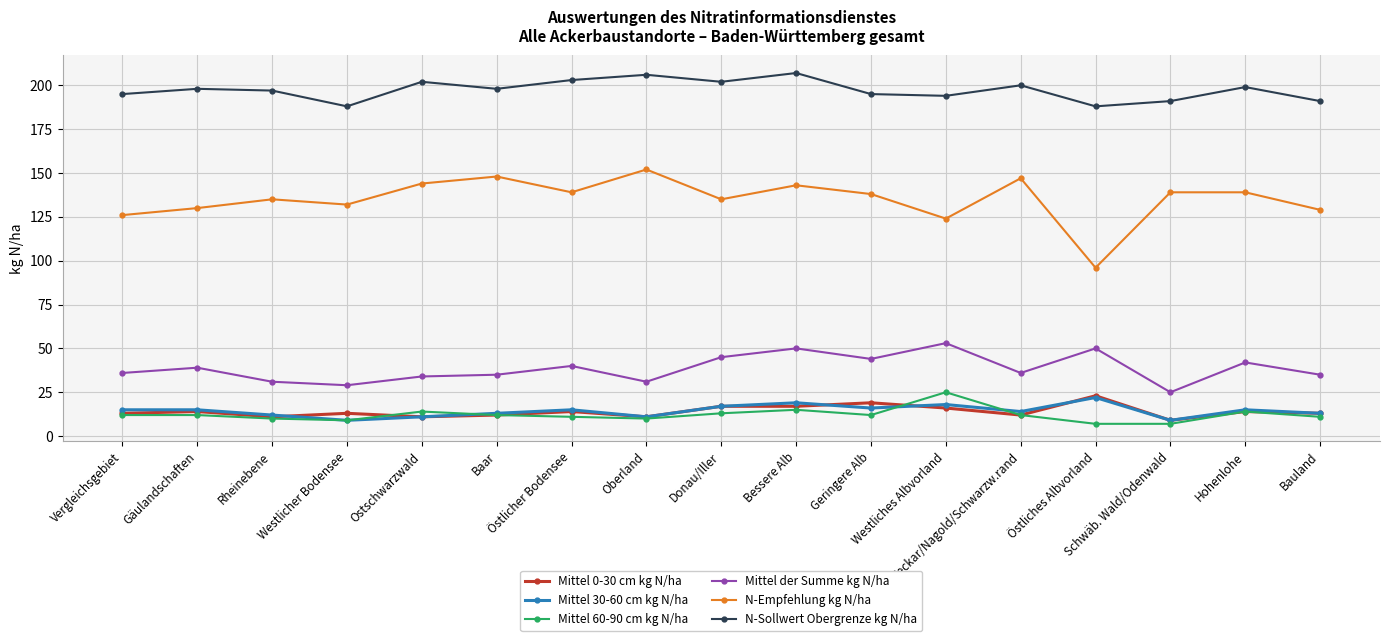

True or false: N-Sollwert Obergrenze kg N/ha and Mittel 30-60 cm kg N/ha intersect in this chart.

False